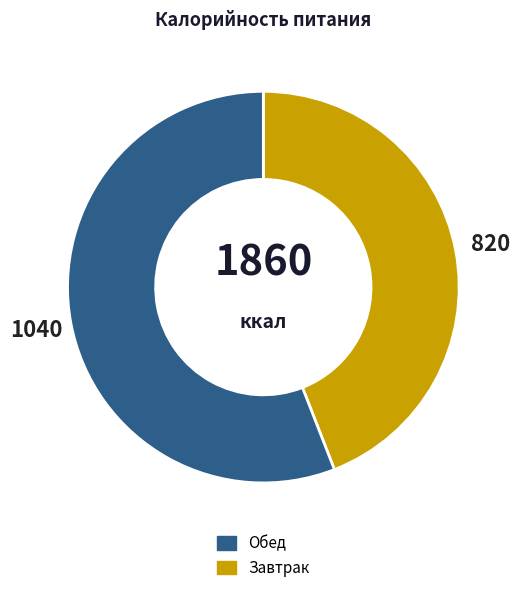

Does any single category account for the majority?

Yes